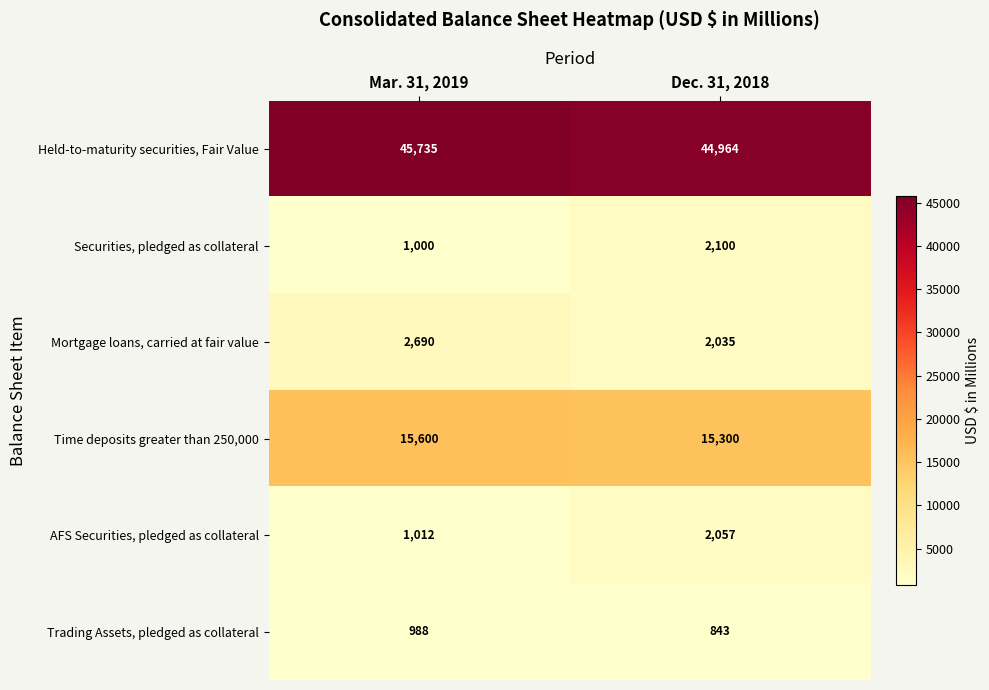

At how many categories does at least one series exceed 14035?

2